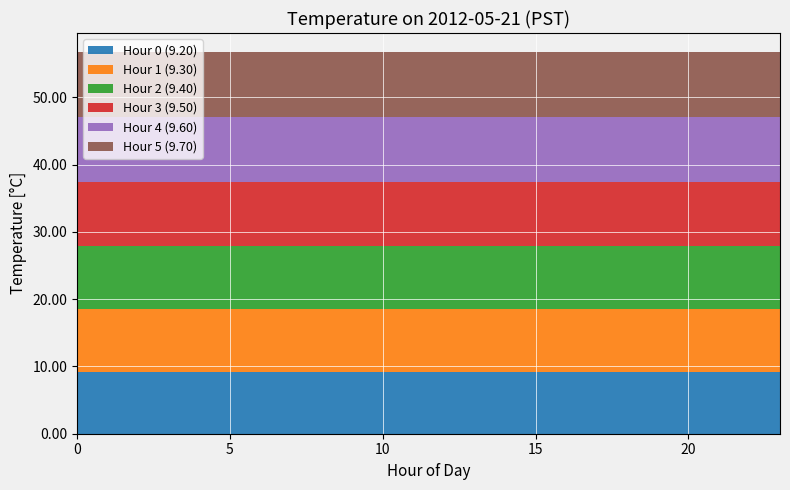

Reading right to left, list all the values displayed in this chart.

Hour 0 (9.20): 9.2	9.2	9.2	9.2	9.2	9.2	9.2	9.2	9.2	9.2	9.2	9.2	9.2	9.2	9.2	9.2	9.2	9.2	9.2	9.2	9.2	9.2	9.2	9.2
Hour 1 (9.30): 9.3	9.3	9.3	9.3	9.3	9.3	9.3	9.3	9.3	9.3	9.3	9.3	9.3	9.3	9.3	9.3	9.3	9.3	9.3	9.3	9.3	9.3	9.3	9.3
Hour 2 (9.40): 9.4	9.4	9.4	9.4	9.4	9.4	9.4	9.4	9.4	9.4	9.4	9.4	9.4	9.4	9.4	9.4	9.4	9.4	9.4	9.4	9.4	9.4	9.4	9.4
Hour 3 (9.50): 9.5	9.5	9.5	9.5	9.5	9.5	9.5	9.5	9.5	9.5	9.5	9.5	9.5	9.5	9.5	9.5	9.5	9.5	9.5	9.5	9.5	9.5	9.5	9.5
Hour 4 (9.60): 9.6	9.6	9.6	9.6	9.6	9.6	9.6	9.6	9.6	9.6	9.6	9.6	9.6	9.6	9.6	9.6	9.6	9.6	9.6	9.6	9.6	9.6	9.6	9.6
Hour 5 (9.70): 9.7	9.7	9.7	9.7	9.7	9.7	9.7	9.7	9.7	9.7	9.7	9.7	9.7	9.7	9.7	9.7	9.7	9.7	9.7	9.7	9.7	9.7	9.7	9.7